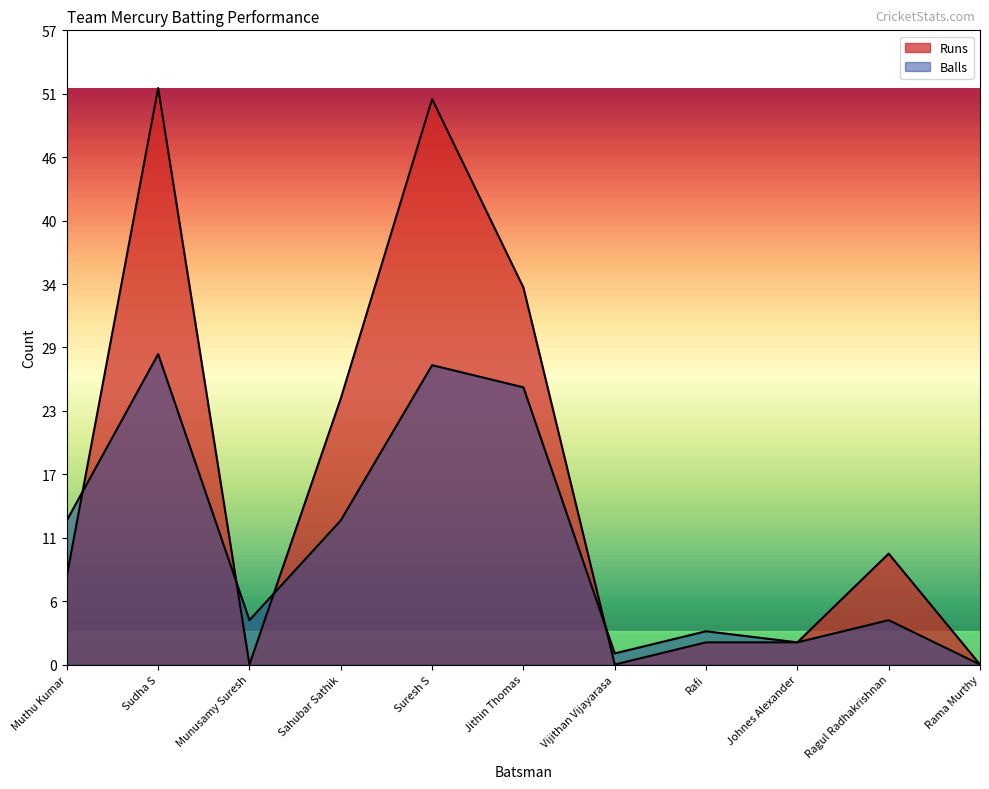

Between which two adjacent categories do Balls and Runs first intersect?

Muthu Kumar and Sudha S